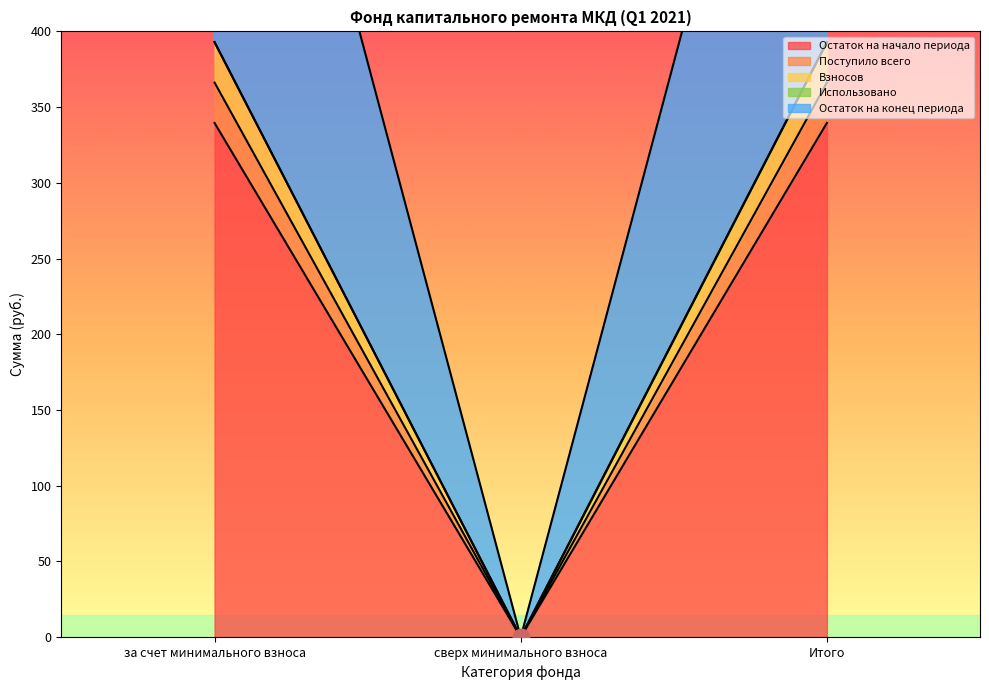

At how many categories does at least one series exceed 116?

2